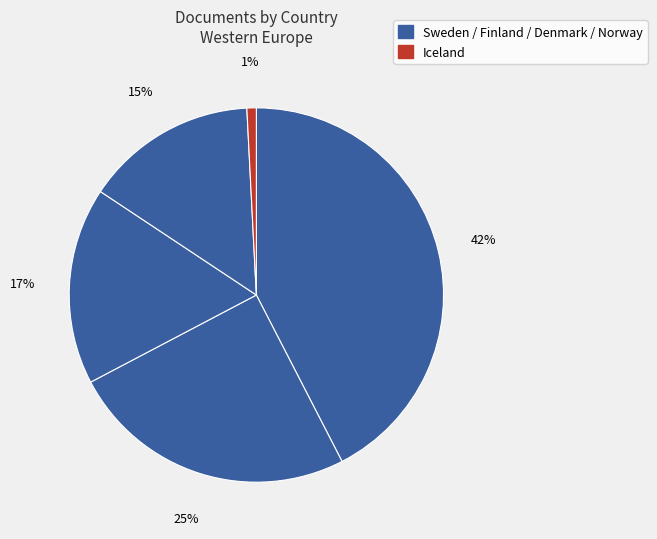

How many segments does this pie chart have?

5